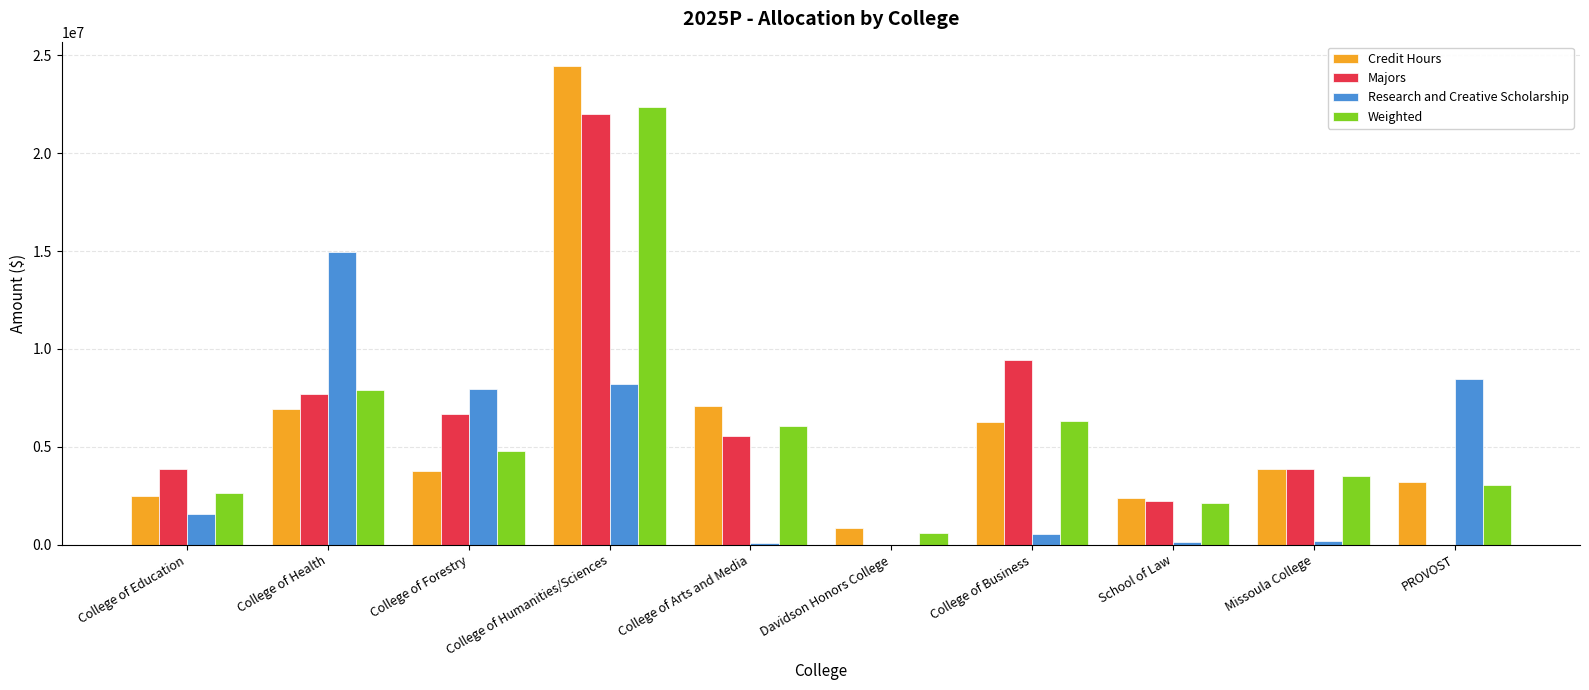

Between College of Arts and Media and Davidson Honors College, which series saw the biggest shift?

Credit Hours